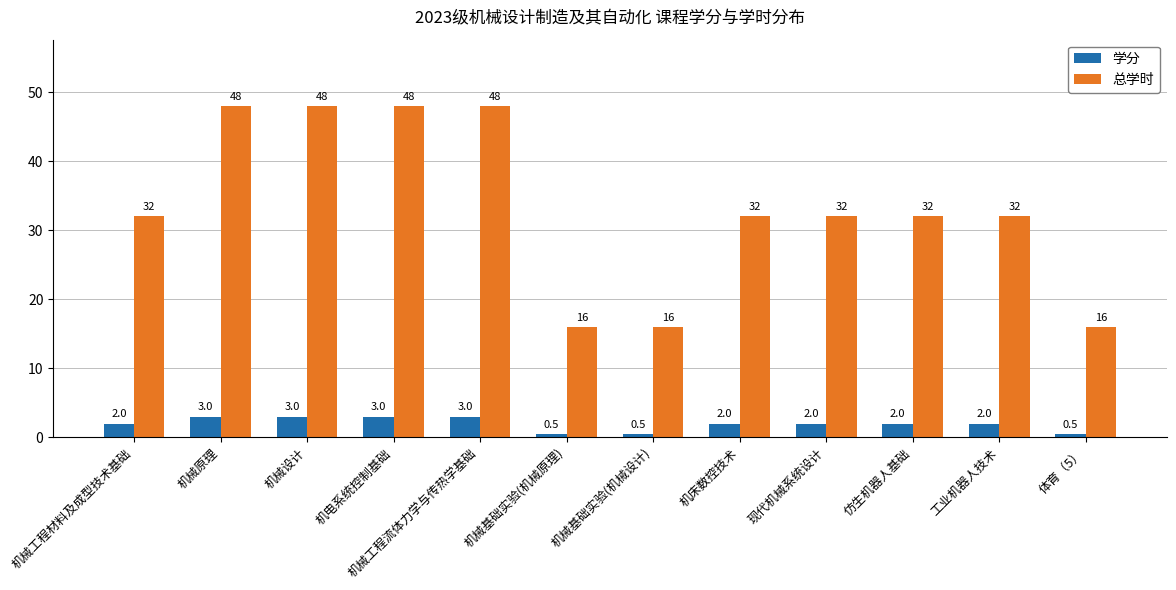

What are all the series names shown in the legend?

学分, 总学时